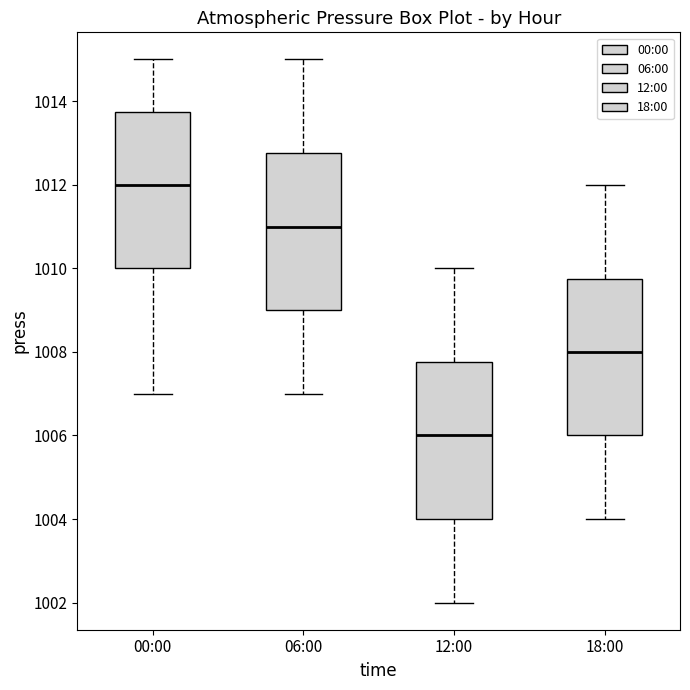

Reading left to right, transcribe this box plot: for each box, give where its median line is, the range the box spans, and where its two whiskers end, as read against the y-axis. The values are not printed on the chart, so give them approximately, as read against the axis.

00:00: median 1012.0, box 1010.0 to 1013.8, whiskers 1007.0 to 1015.0
06:00: median 1011.0, box 1009.0 to 1012.8, whiskers 1007.0 to 1015.0
12:00: median 1006.0, box 1004.0 to 1007.8, whiskers 1002.0 to 1010.0
18:00: median 1008.0, box 1006.0 to 1009.8, whiskers 1004.0 to 1012.0